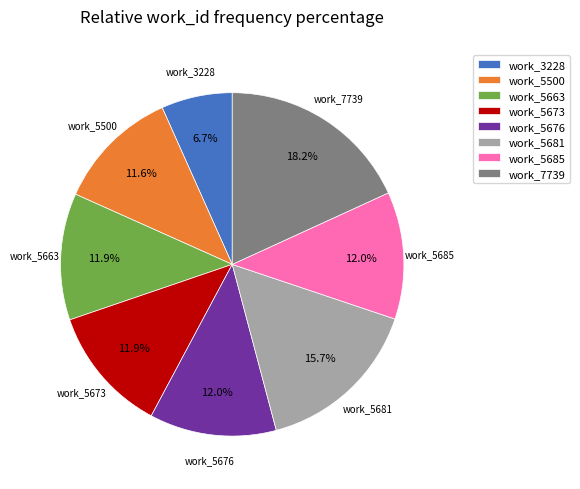

How many slices are in this pie chart?

8